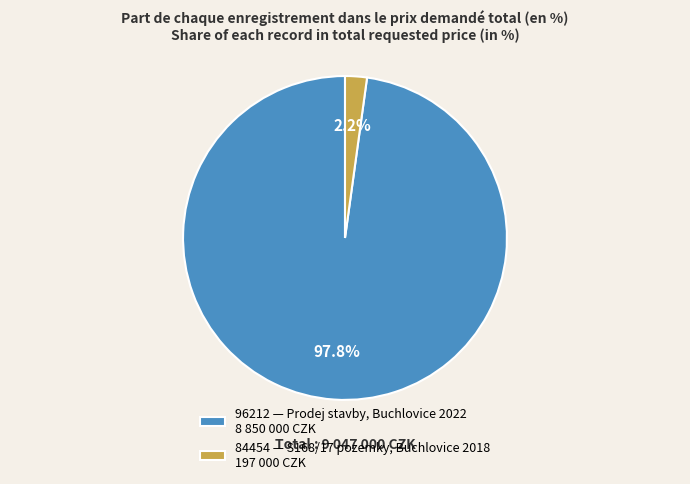

Which category has the smallest portion of the pie?

84454